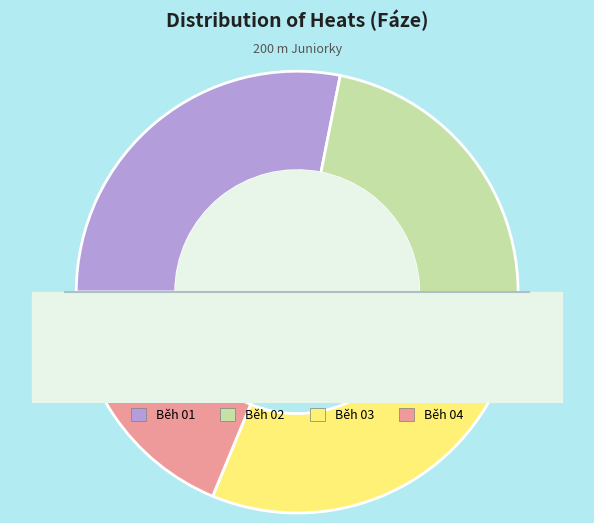

How many segments does this pie chart have?

4